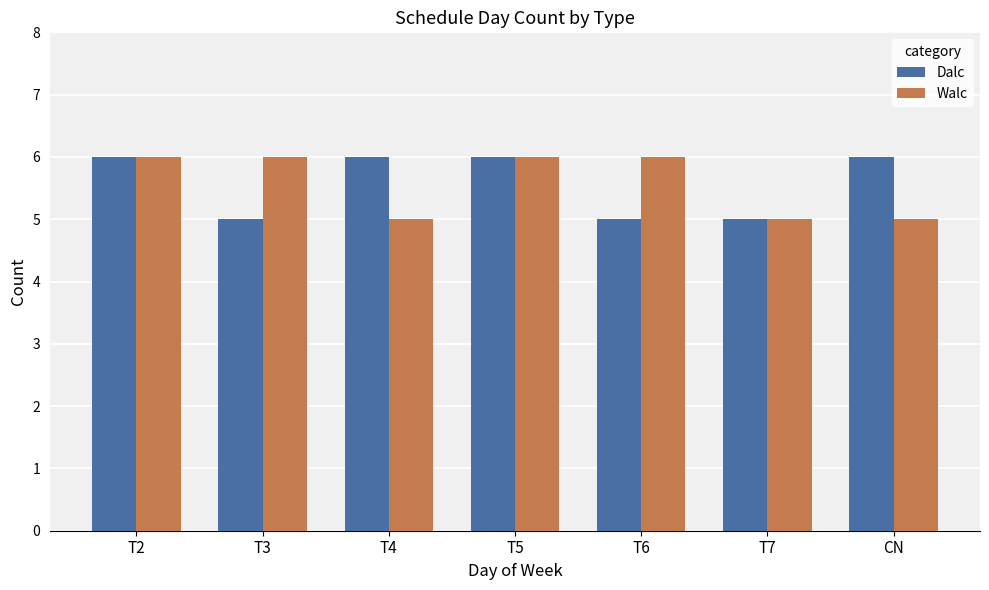

True or false: Walc has a value of 5 at T7.

True